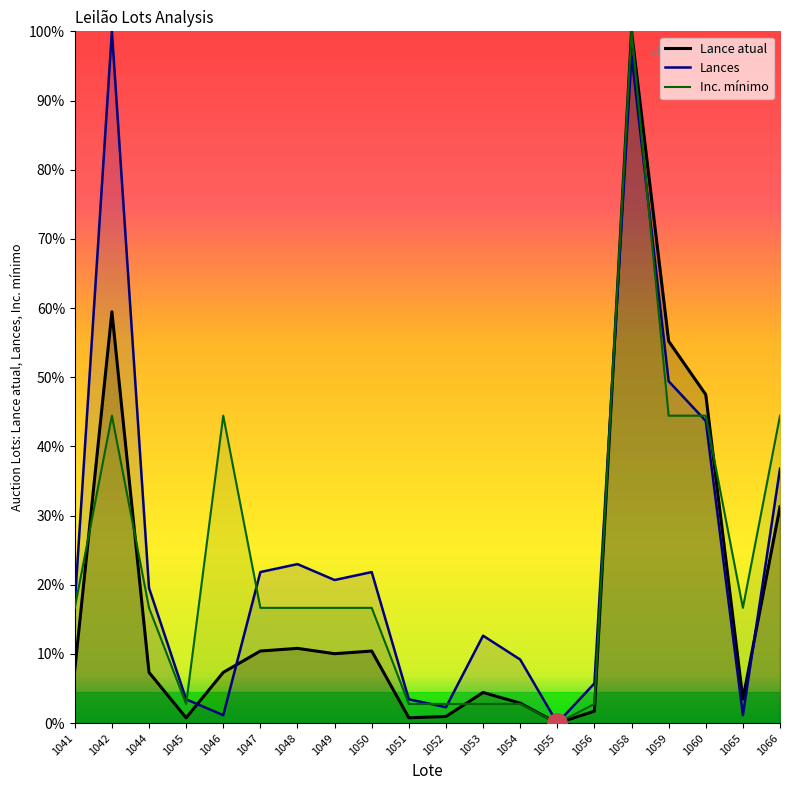

What is the sum of all Lance atual values?

3.7